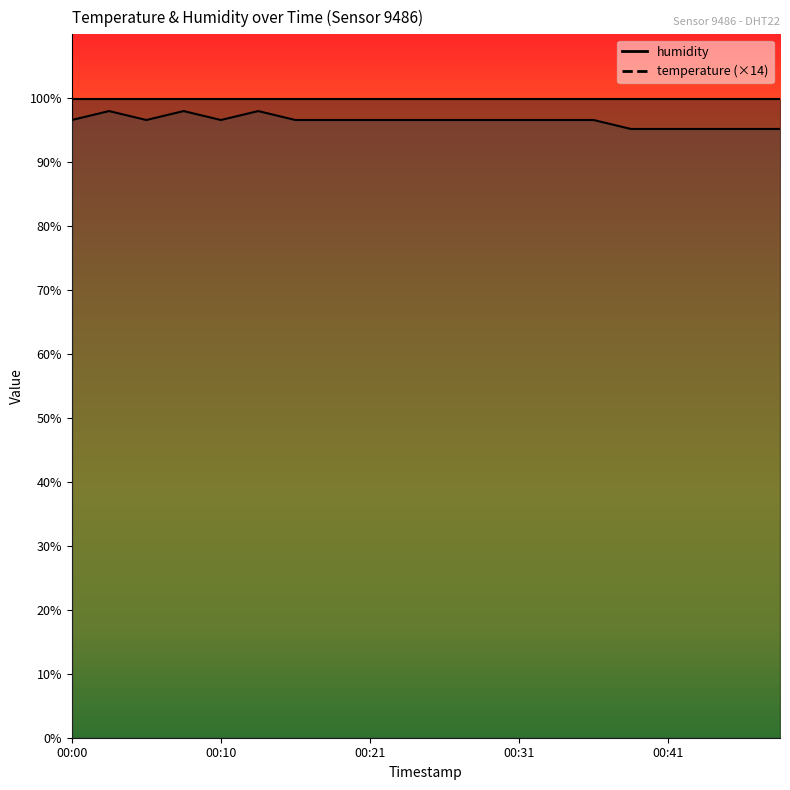

True or false: the data has more than 1 interior local peaks.

True